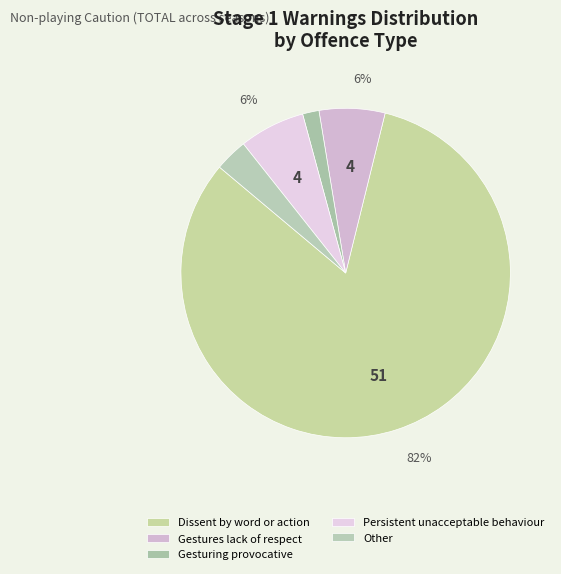

Count the number of slices in the pie.

5